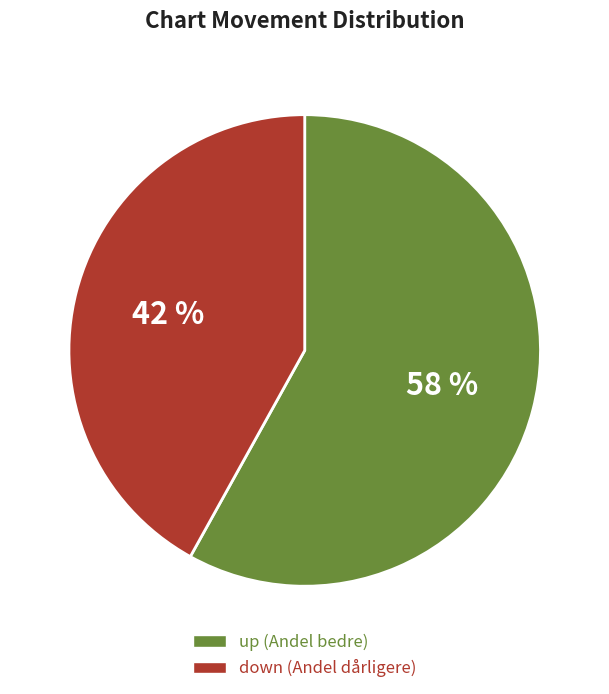

What is the ratio of the value at down to the value at up?

0.7